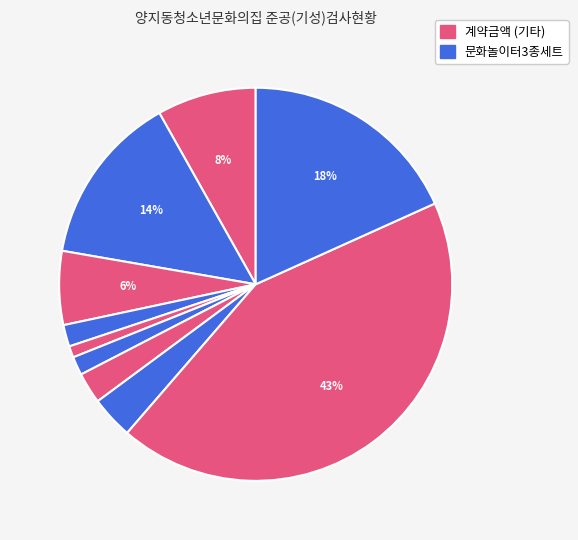

How many segments does this pie chart have?

10